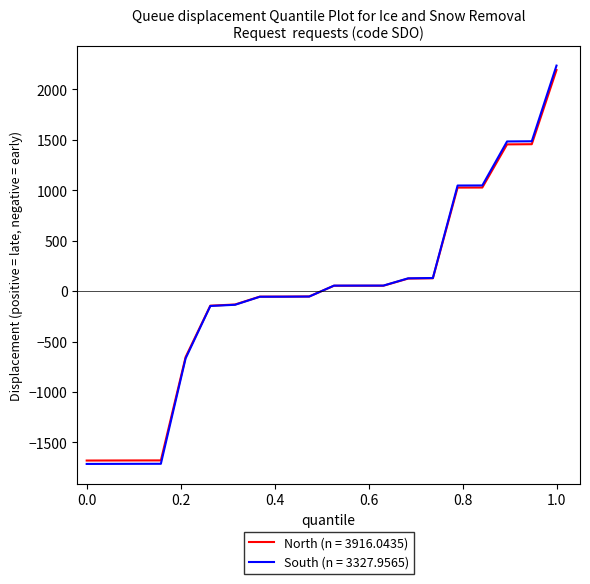

How many lines are shown in the chart?

2